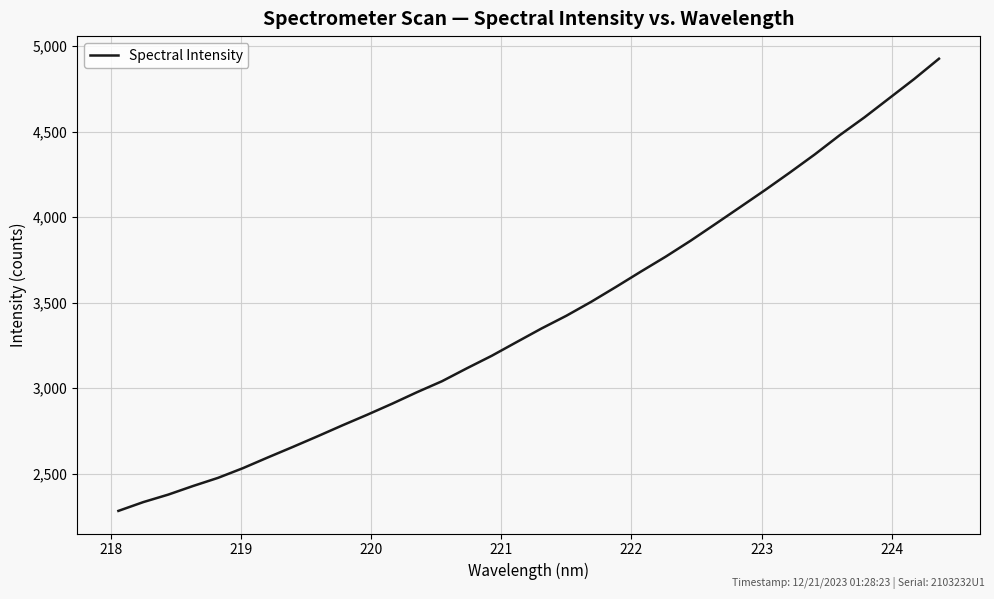

What is the smallest value displayed?

2283.4